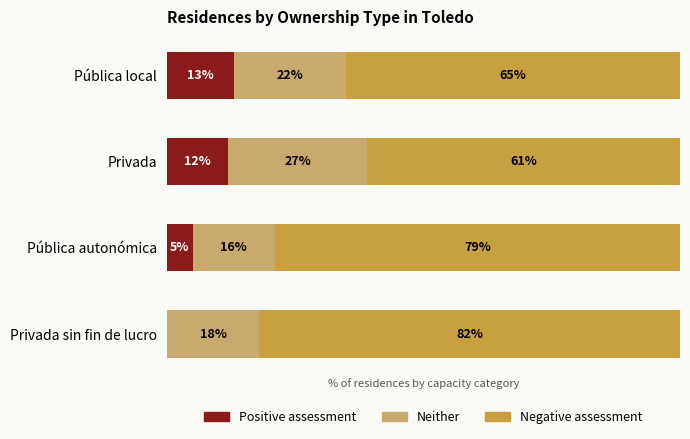

Which category has the highest value in the Positive assessment series?

Pública local